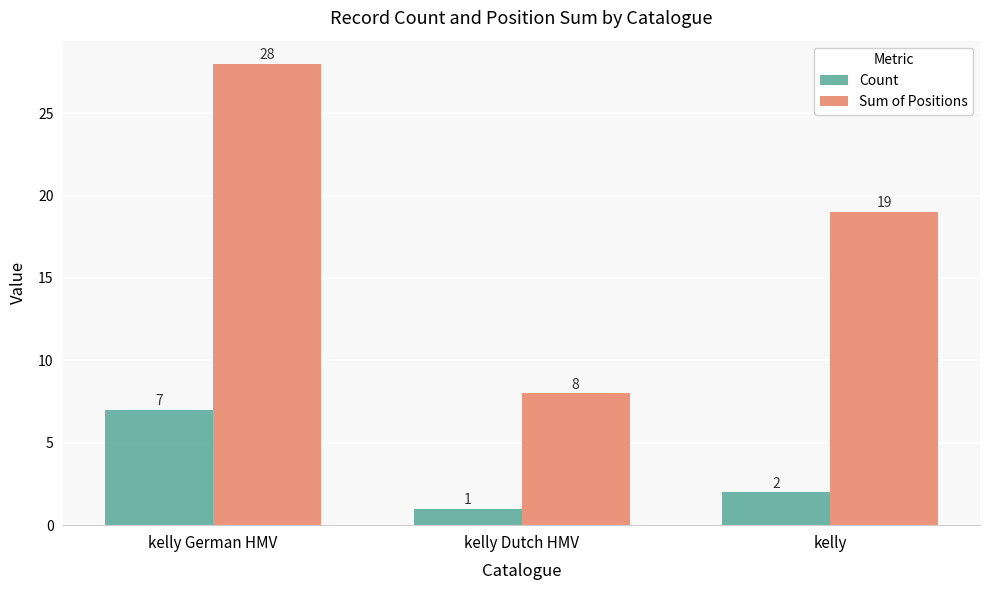

Which series has the largest total across all categories?

Sum of Positions